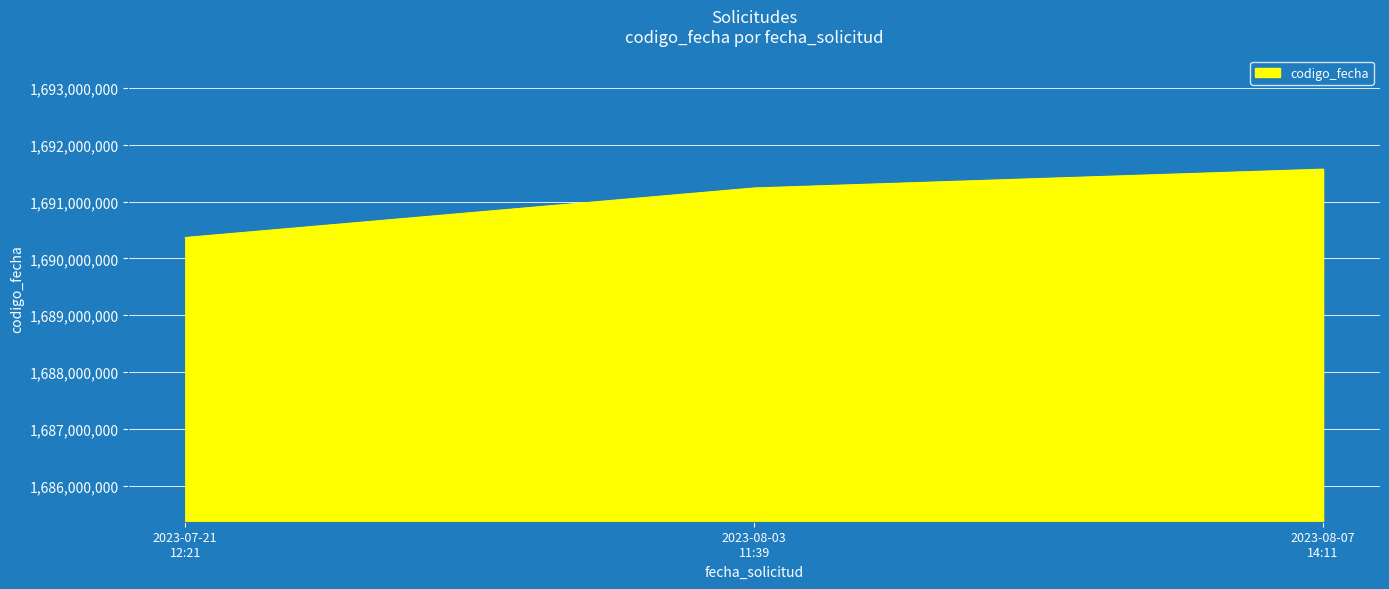

What is the maximum value shown in the chart?

1691570628